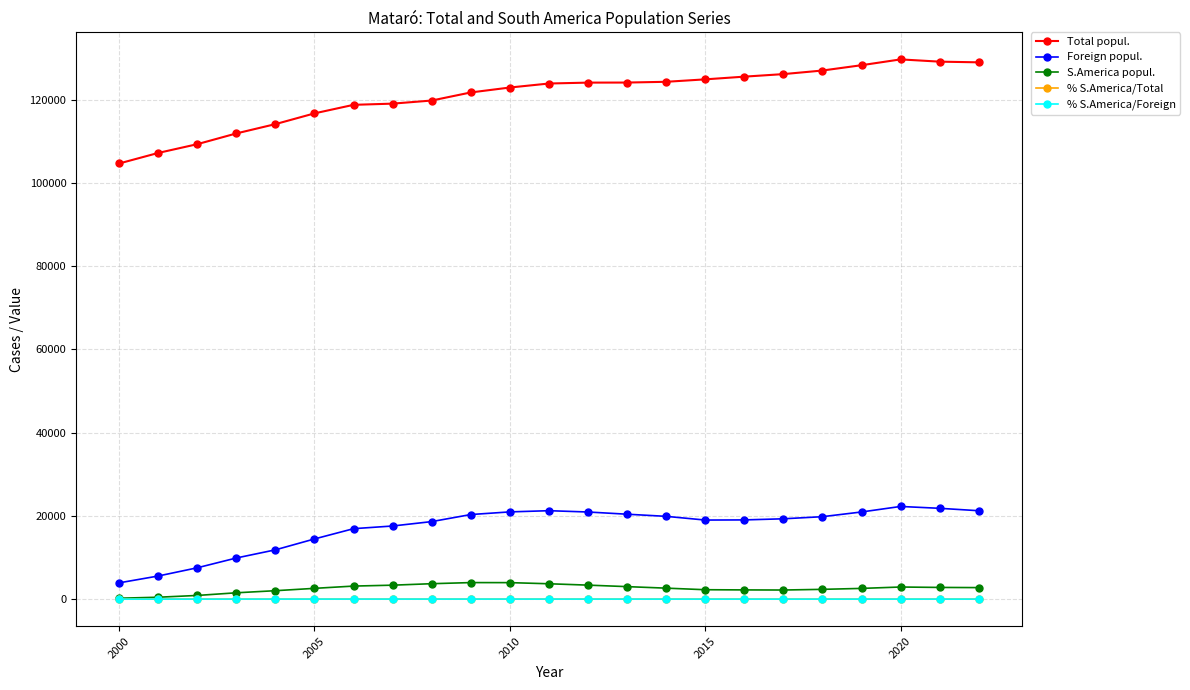

Which series has the largest total across all categories?

Total popul.